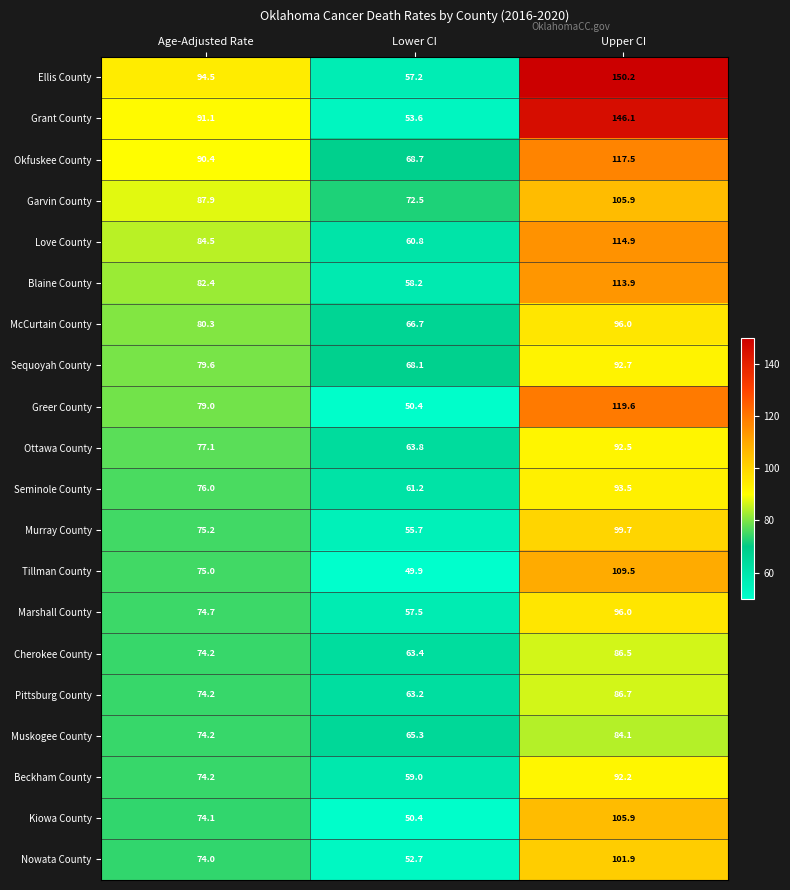

The Ellis County series shows 57.2 at Lower CI. True or false?

True